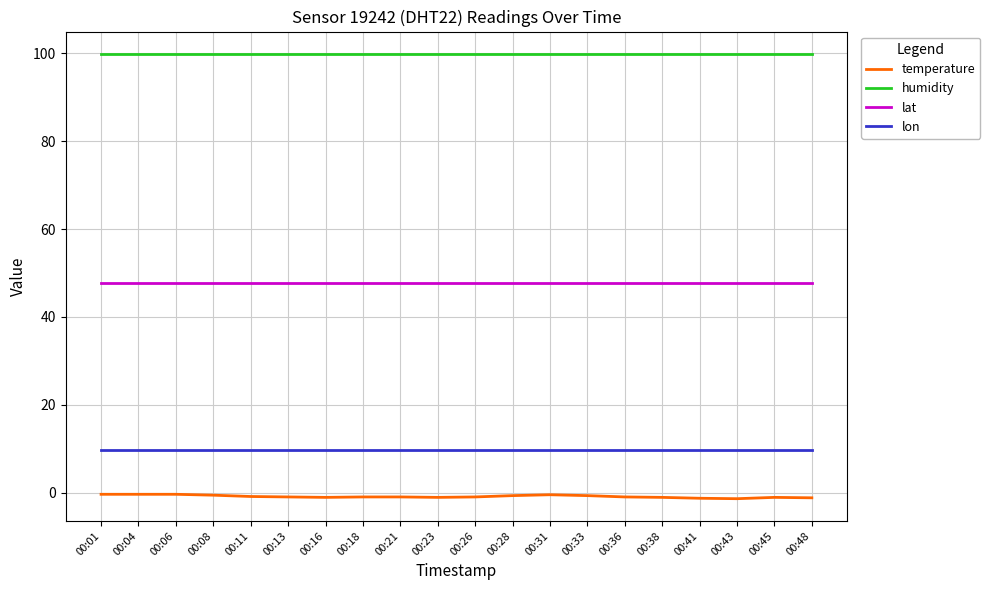

Is the value of temperature at 00:26 greater than the value of humidity at 00:06?

No